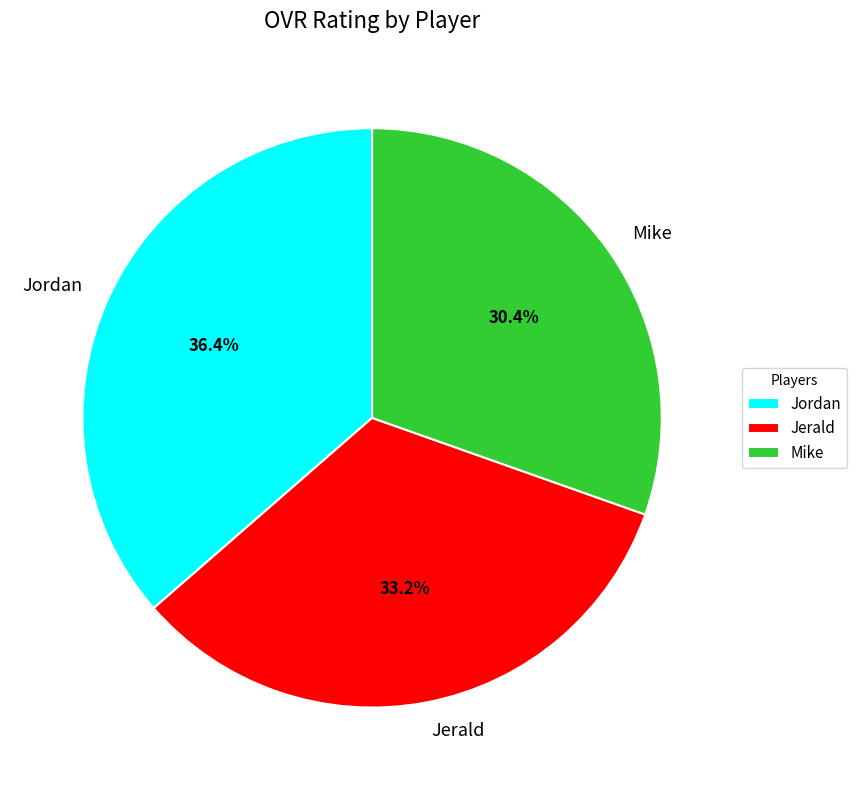

Does any single category account for the majority?

No